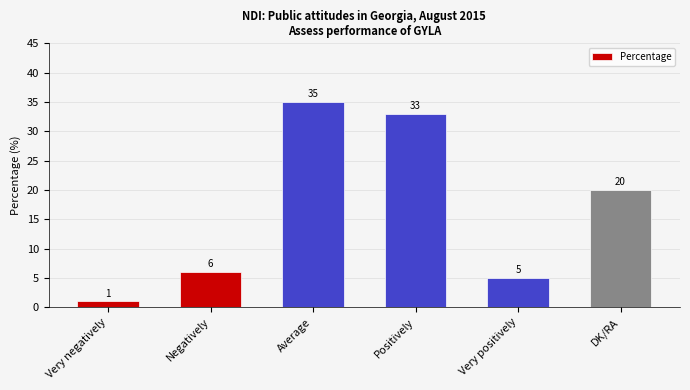

What is the value of the 2nd bar from the left?

6